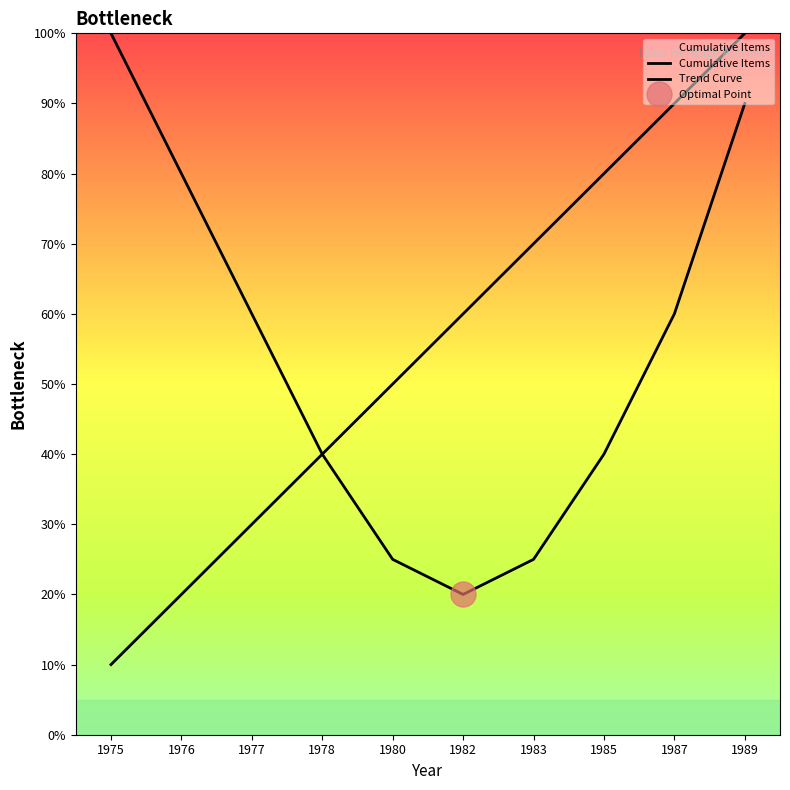

At 1977, list the series in order from smallest to largest.

Cumulative Items, Trend Curve